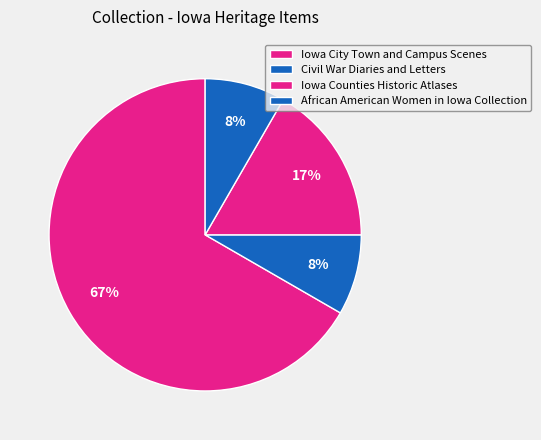

The Civil War Diaries and Letters slice represents 24% of the pie. True or false?

False